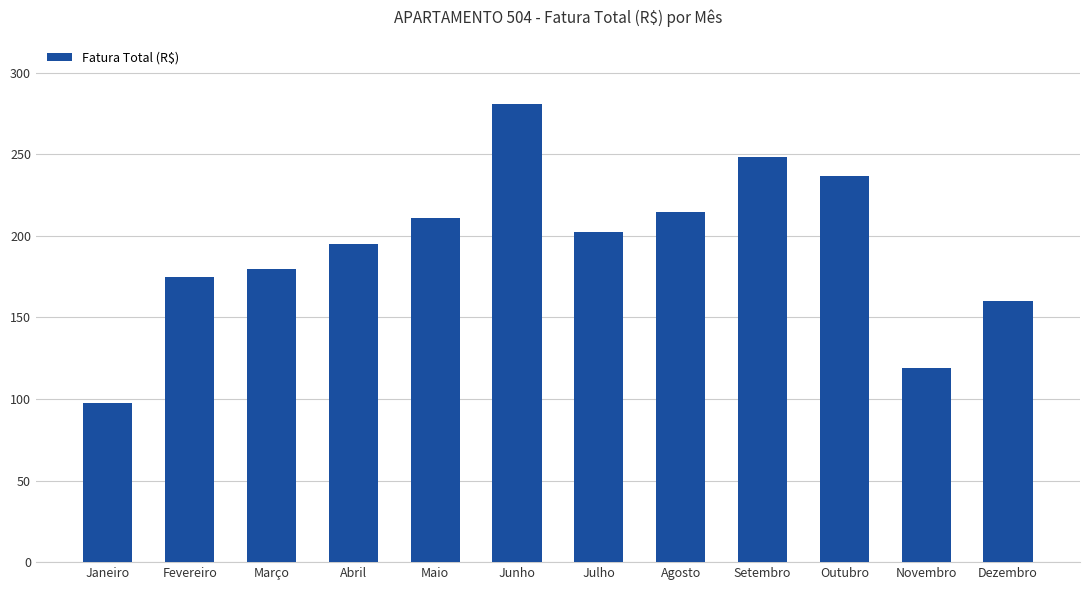

How many distinct data groups are displayed?

1